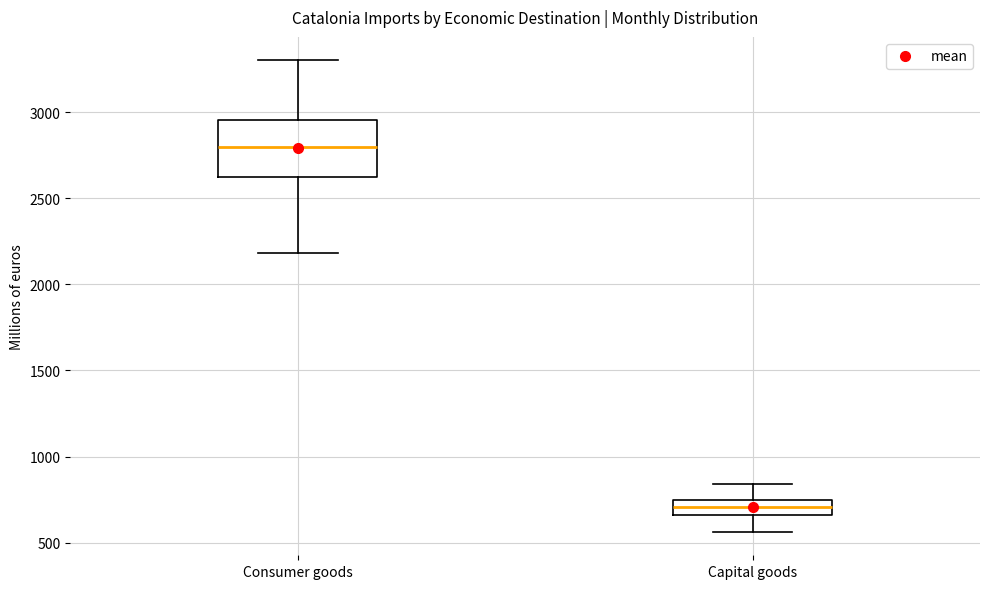

Reading left to right, transcribe this box plot: for each box, give where its median line is, the range the box spans, and where its two whiskers end, as read against the y-axis. The values are not printed on the chart, so give them approximately, as read against the axis.

Consumer goods: median 2800, box 2650 to 2950, whiskers 2200 to 3300
Capital goods: median 700, box 650 to 750, whiskers 550 to 850